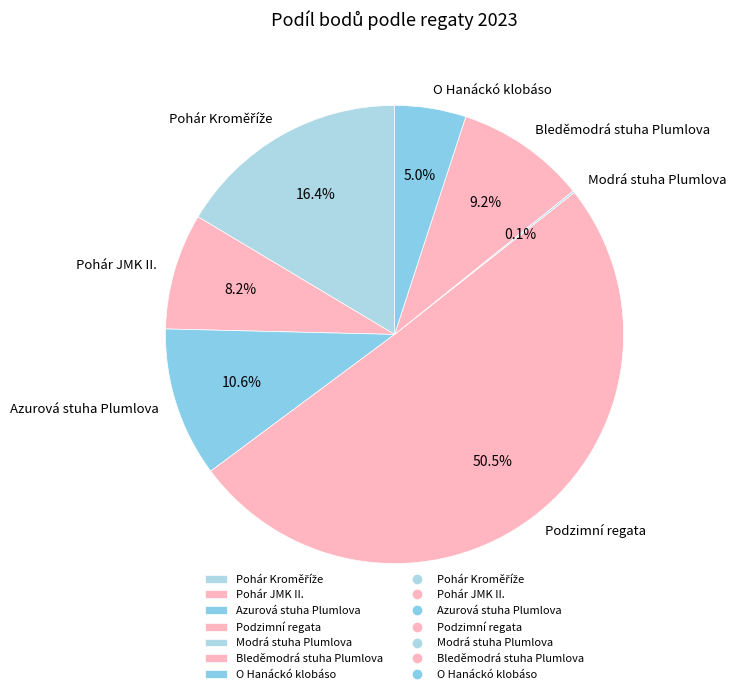

Which category has the biggest portion of the pie?

Podzimní regata